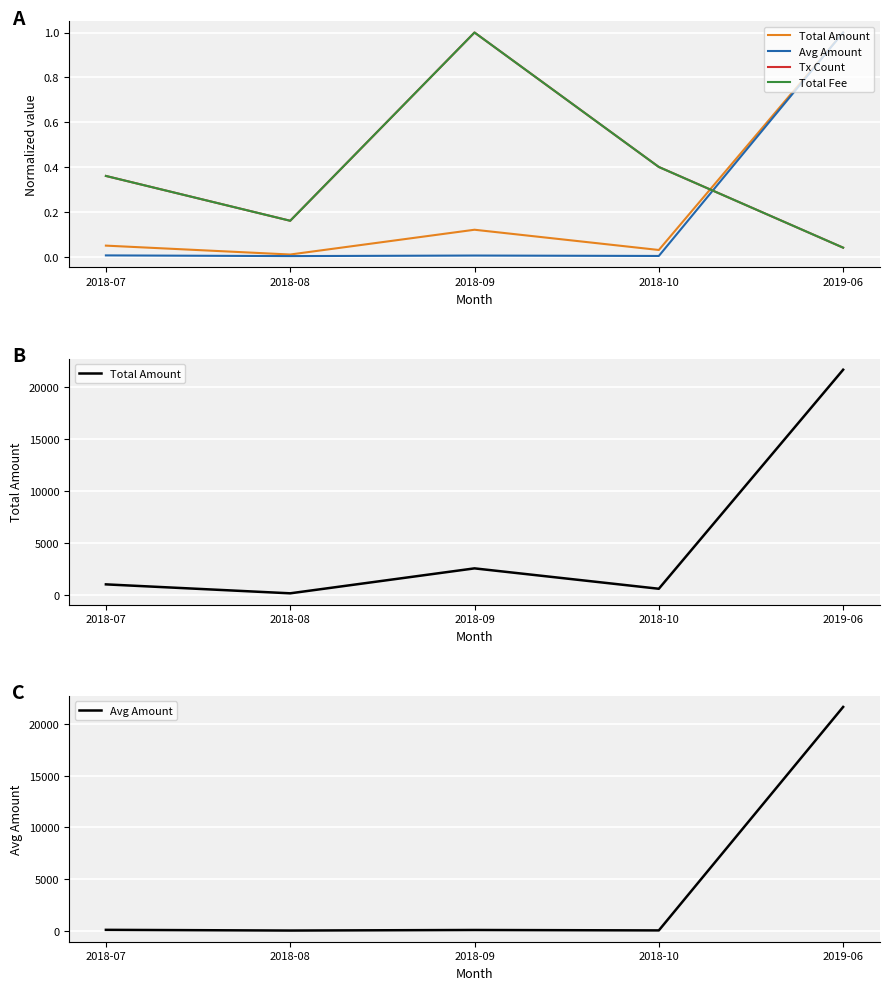

True or false: Tx Count and Total Amount cross at least once.

False